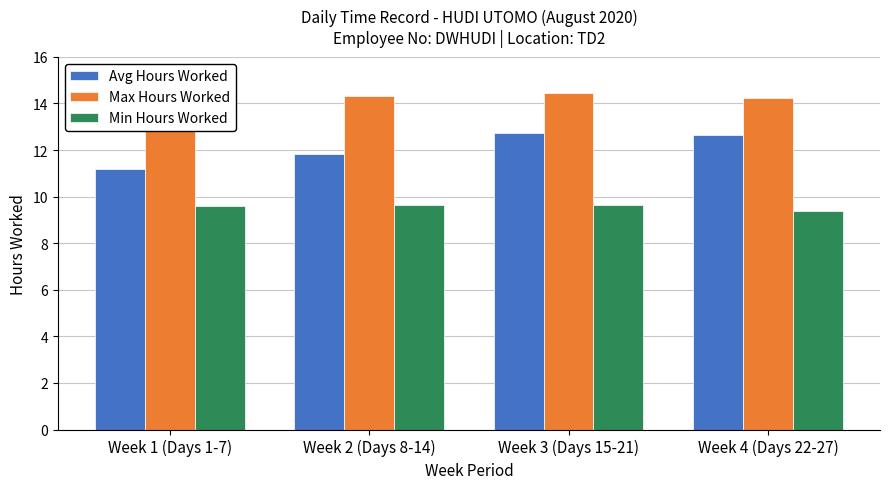

What is the maximum value shown in the chart?

14.4